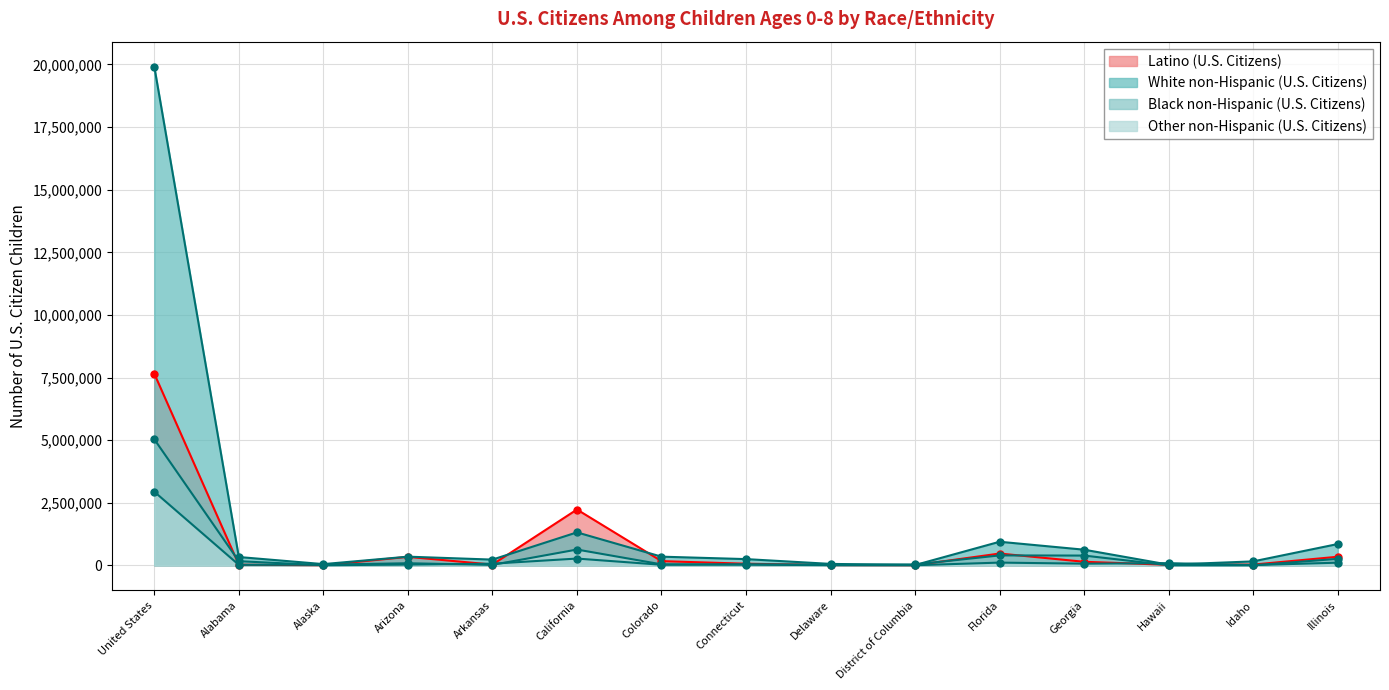

What is the difference between the maximum and minimum values in the White non-Hispanic (U.S. Citizens) series?

19902713